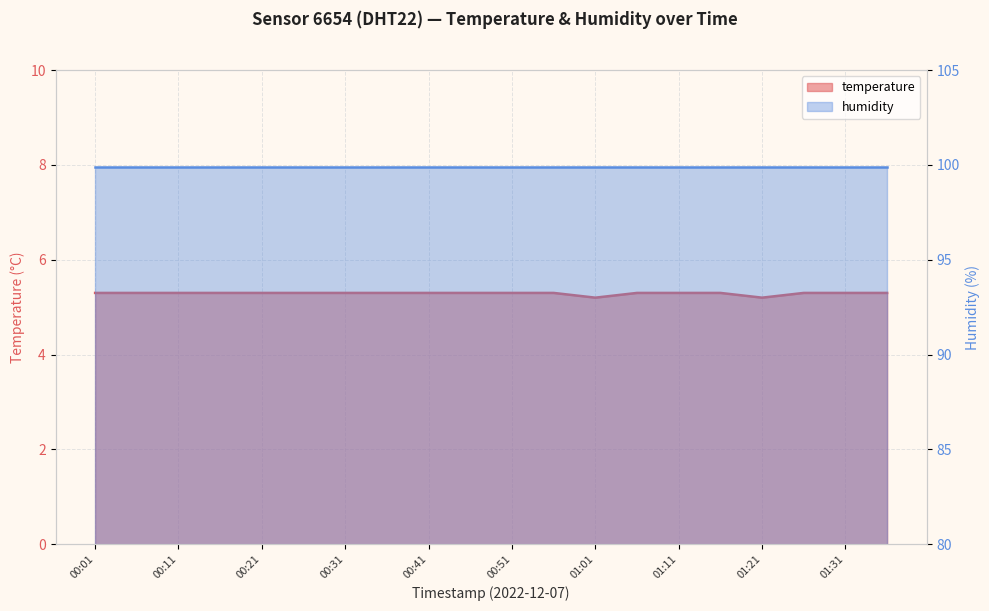

Where is the first local minimum?

01:01